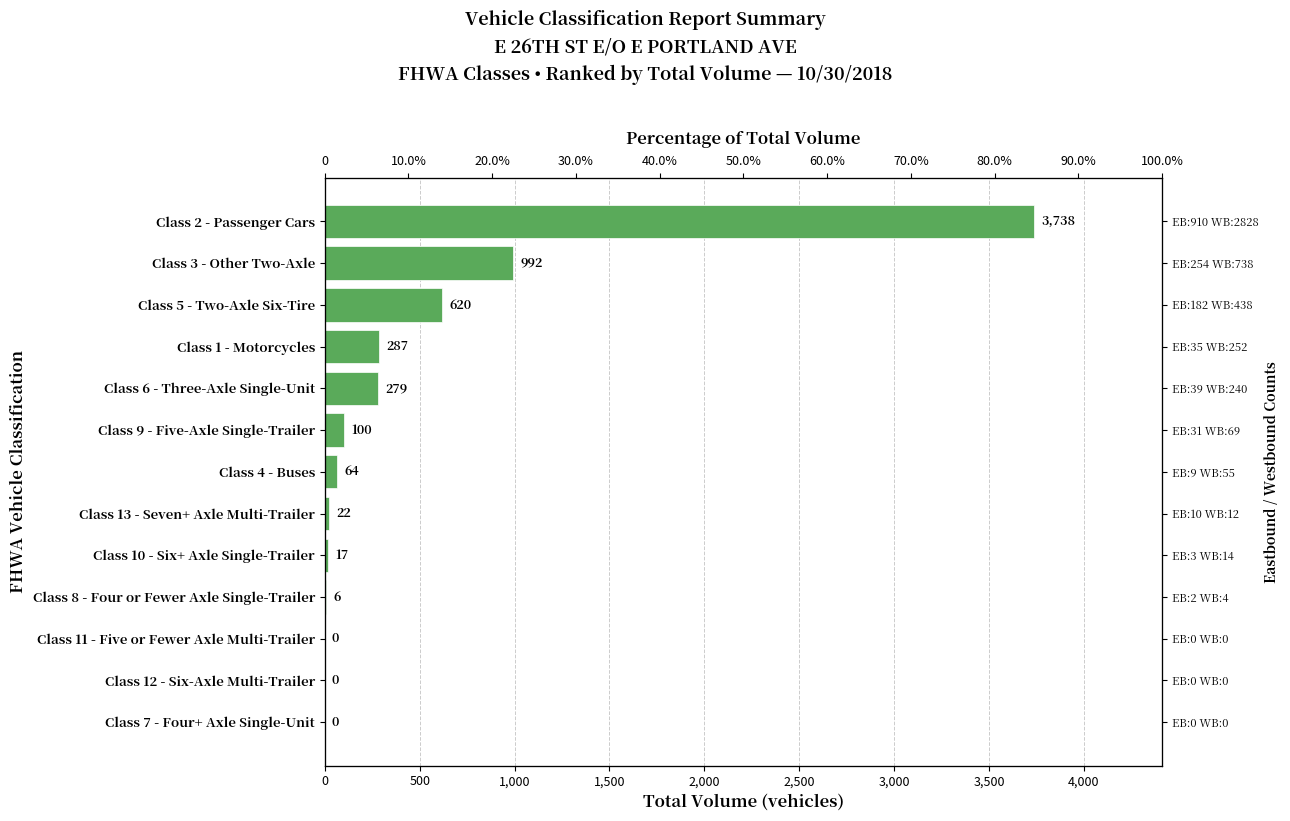

What position from the left is Class 2 - Passenger Cars?

1